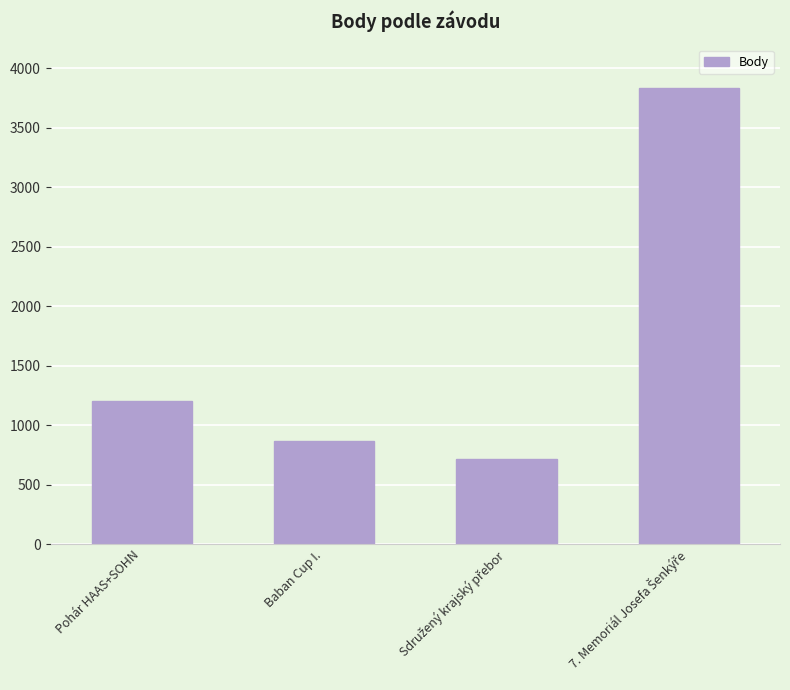

True or false: the data shows 1646 at Pohár HAAS+SOHN.

False